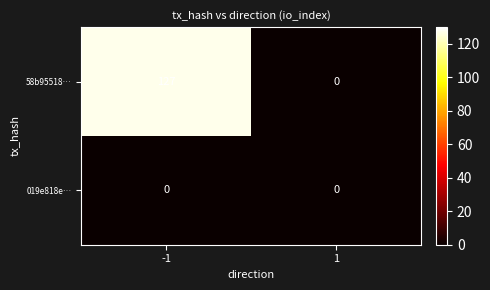

What is the average value of the 58b95518… series?

64